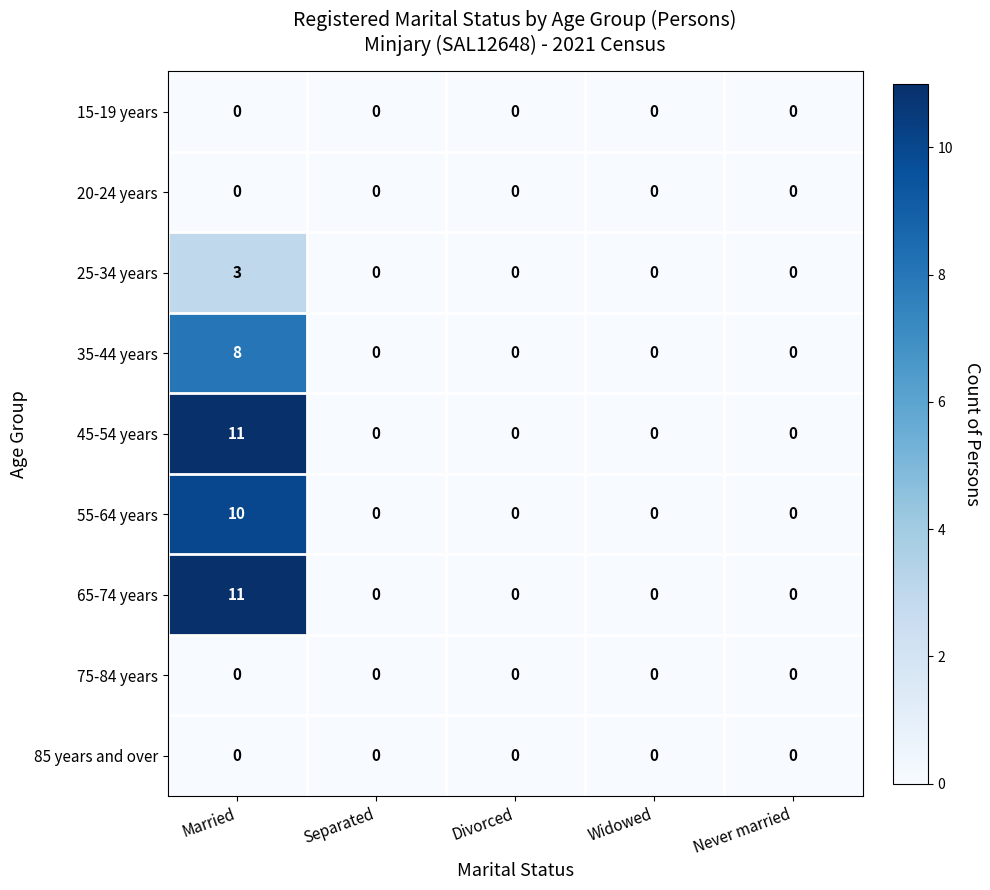

What is the greatest value displayed?

11